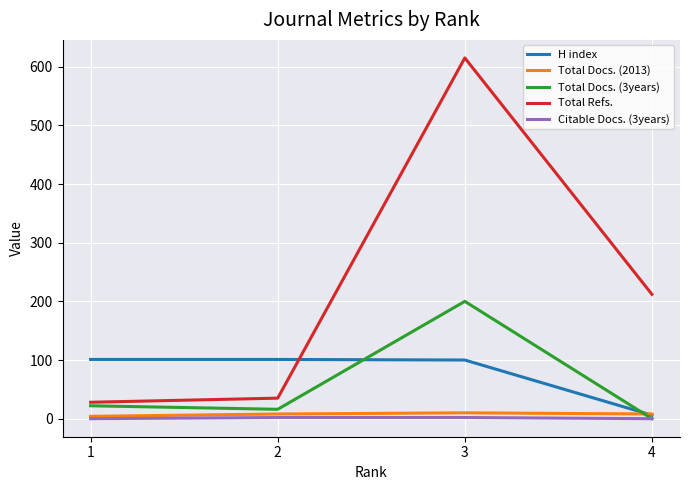

What is the greatest value displayed?

615